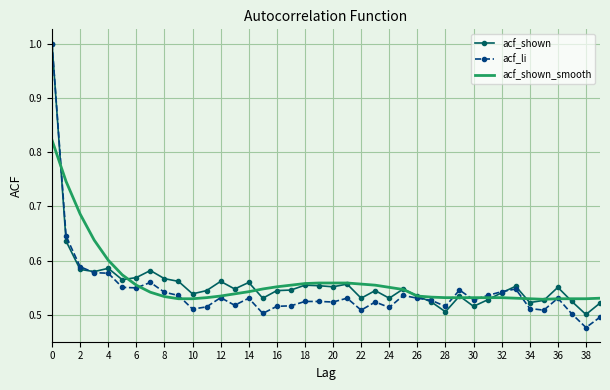

What is the highest value of the acf_li series?

1.0